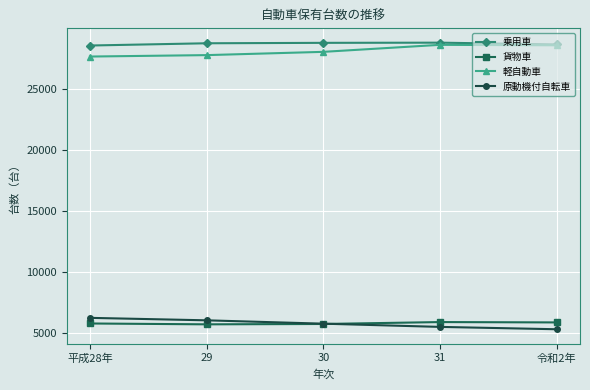

What is the spread (max minus min) of values at 31?

23300